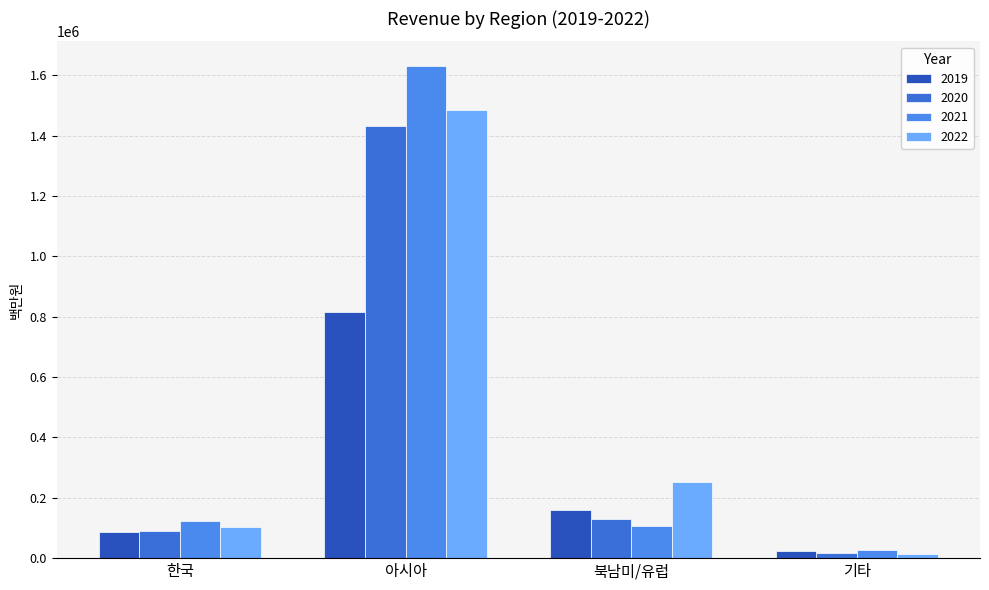

The value of 2019 at 기타 is 24835.4. True or false?

True